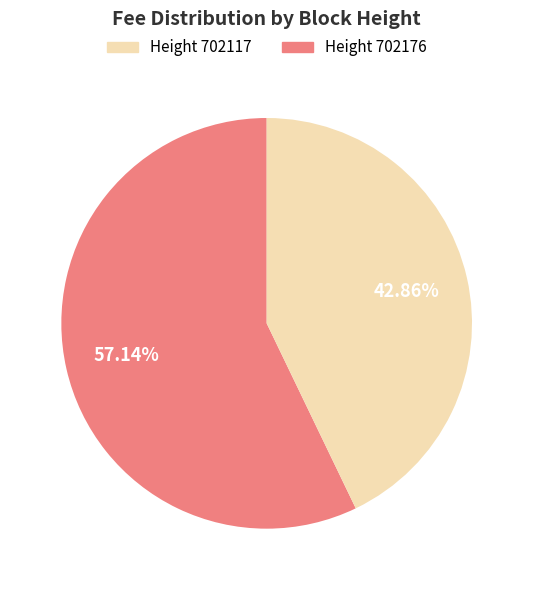

Is there a majority slice in this chart?

Yes